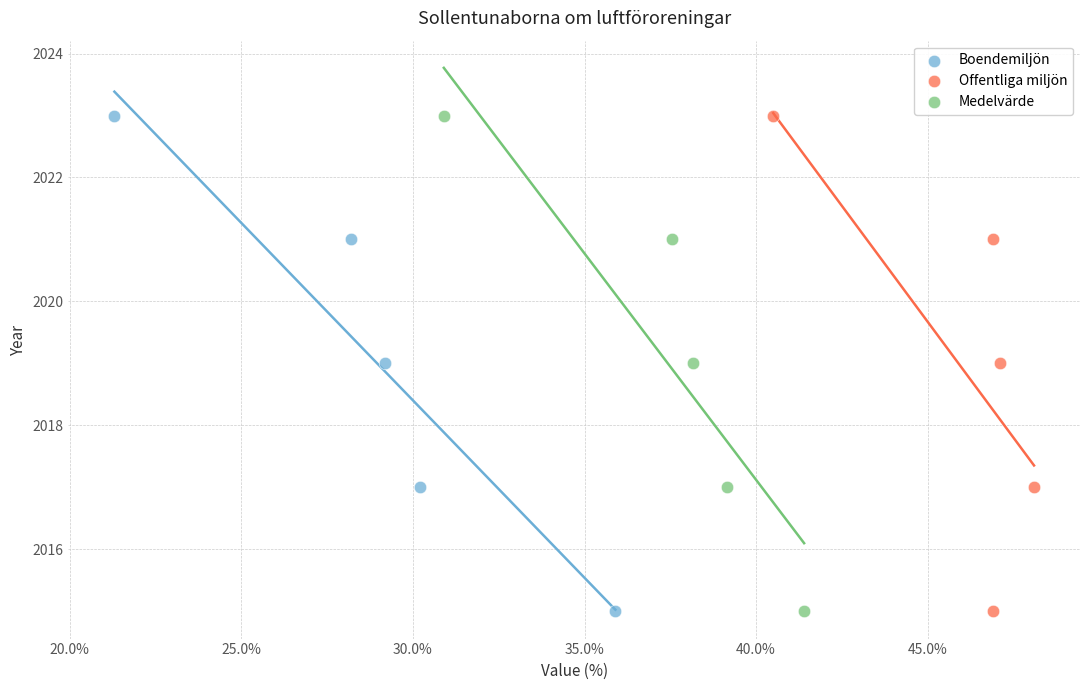

What are all the series names shown in the legend?

Boendemiljön, Offentliga miljön, Medelvärde